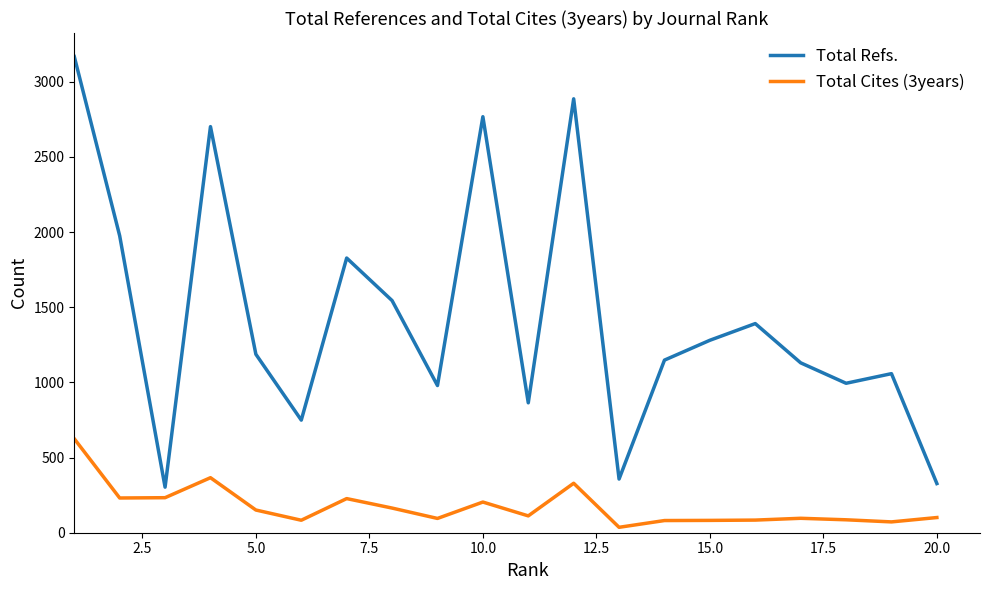

Rank the series by their average value, from highest to lowest.

Total Refs., Total Cites (3years)